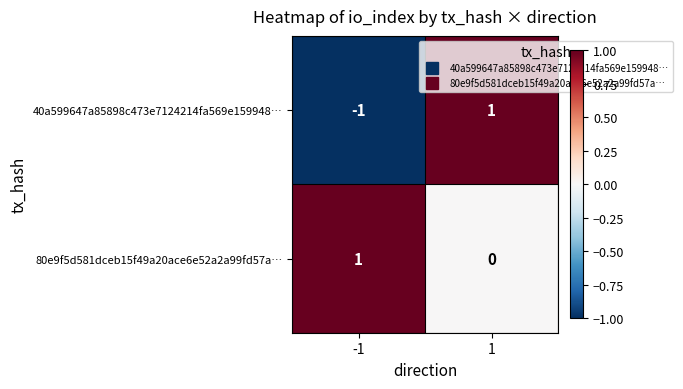

Rank the series by their average value, from highest to lowest.

80e9f5d581dceb15f49a20ace6e52a2a99fd57a…, 40a599647a85898c473e7124214fa569e159948…